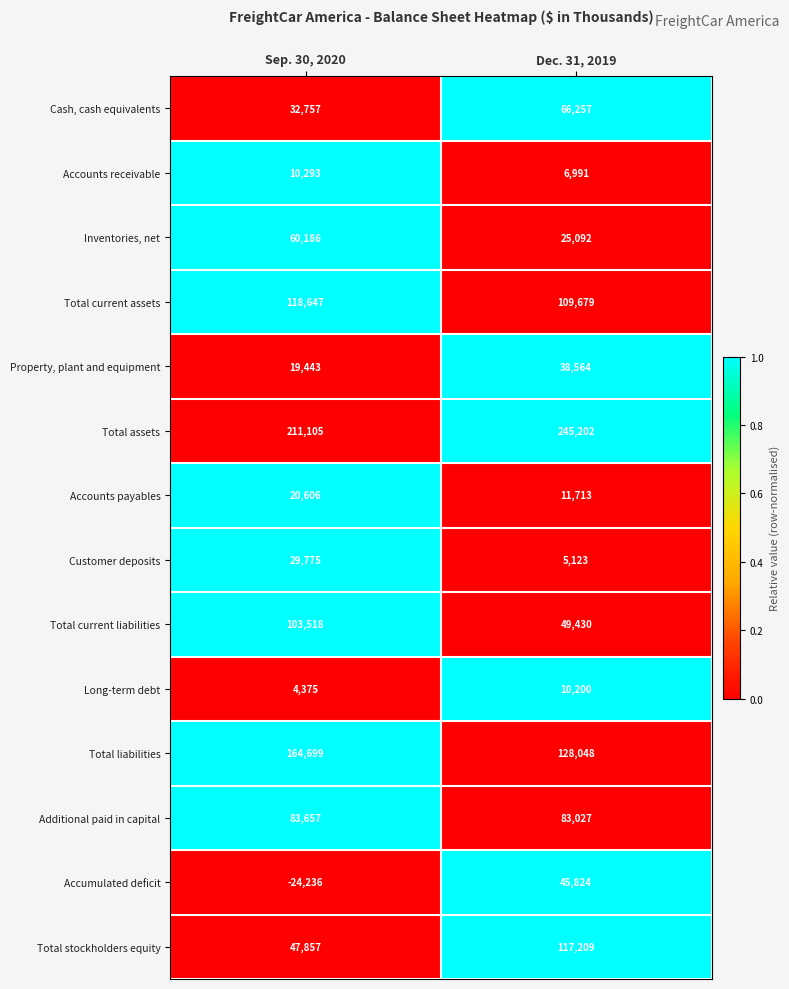

Which series has the largest range (max minus min)?

Accumulated deficit